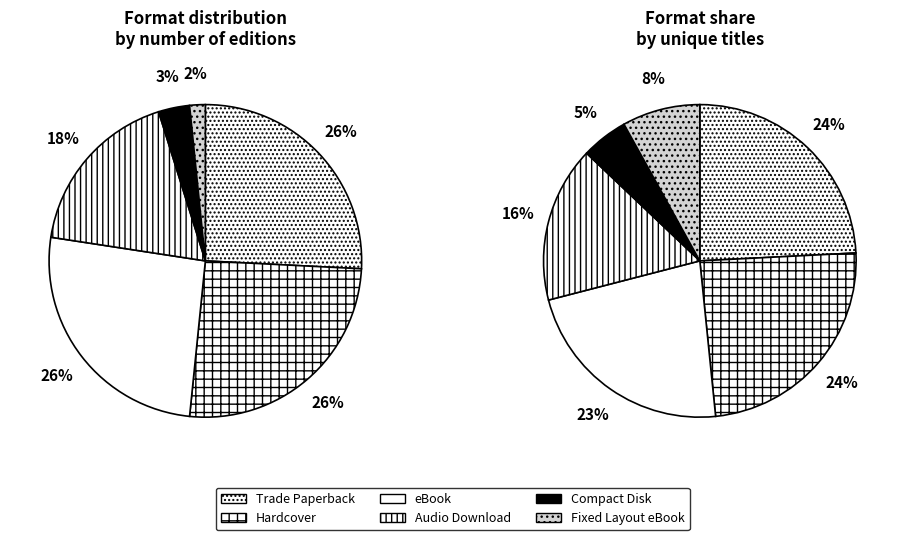

To the nearest percent, what portion does Fixed Layout eBook represent?

2%